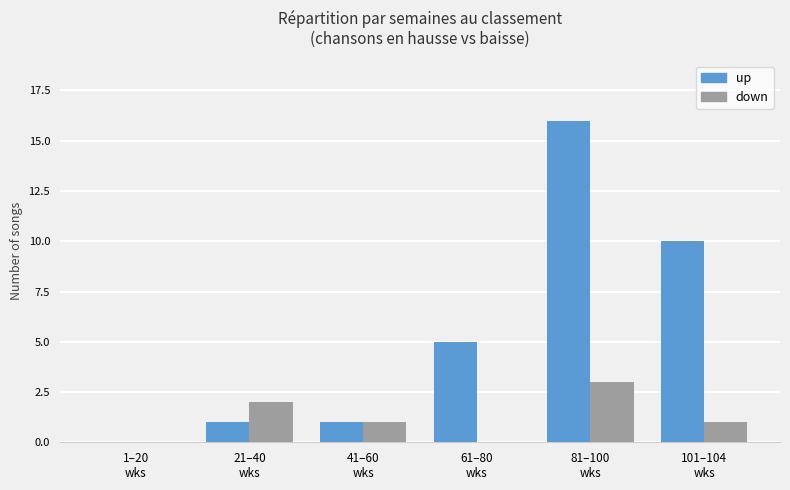

Between 1–20
wks and 61–80
wks, which series saw the biggest shift?

up